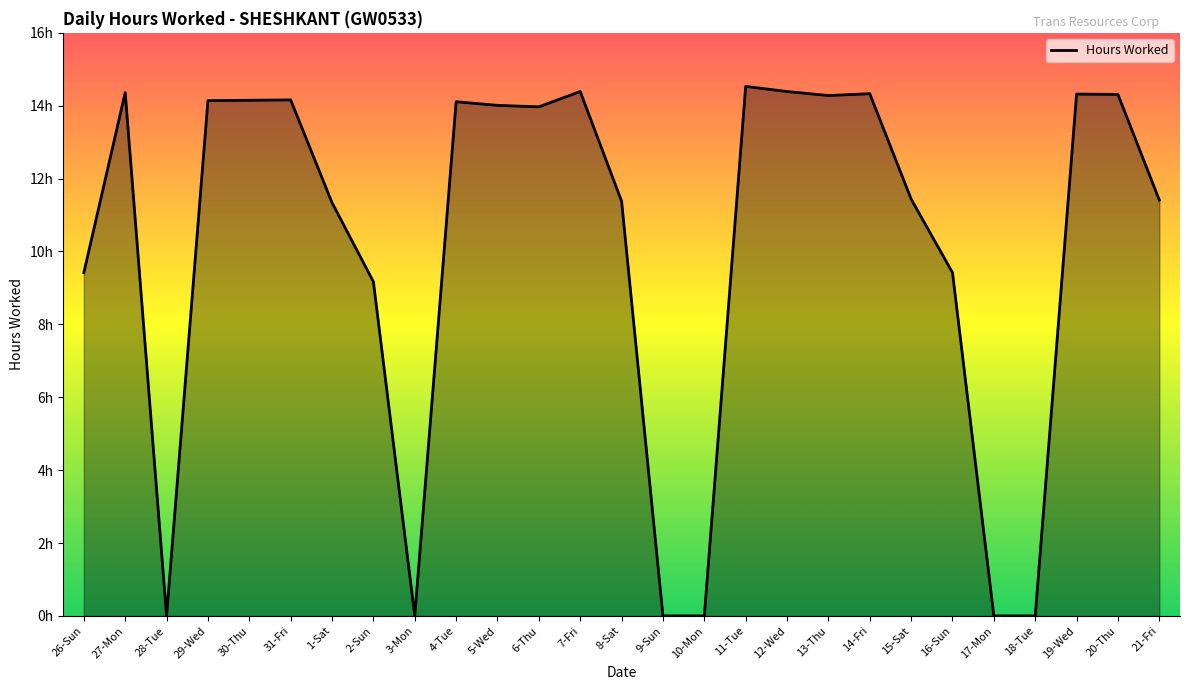

The chart shows a value of 7.8 at 19-Wed. True or false?

False